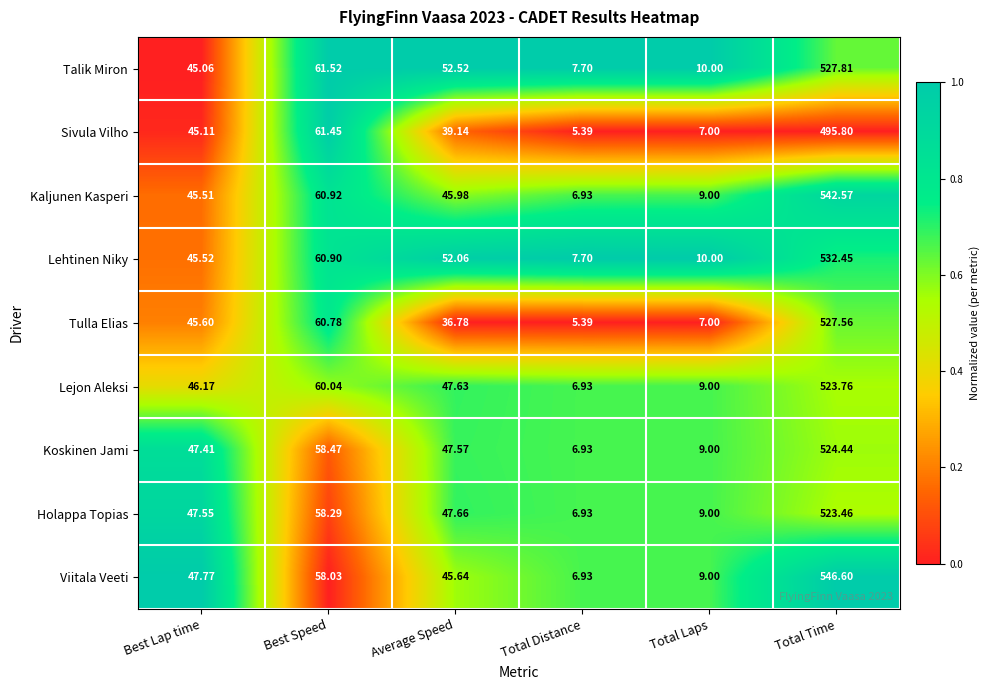

At which label does Talik Miron first exceed 52?

Best Speed